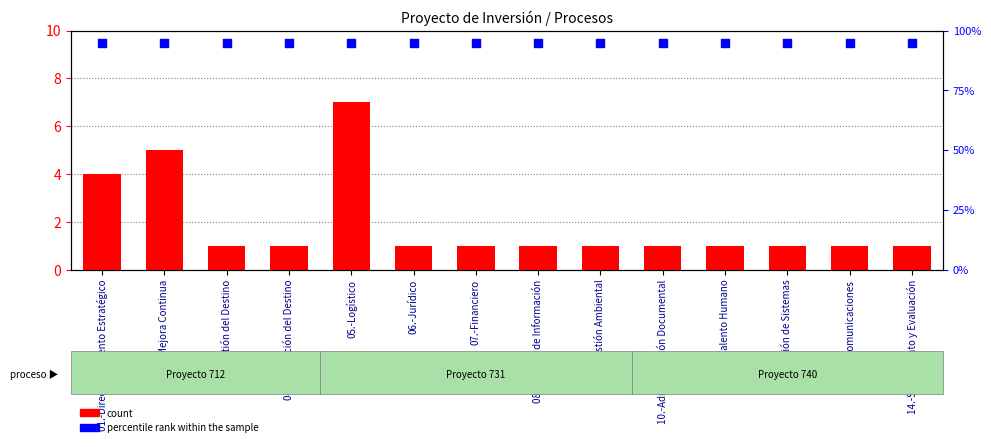

At how many categories does at least one series exceed 16?

14